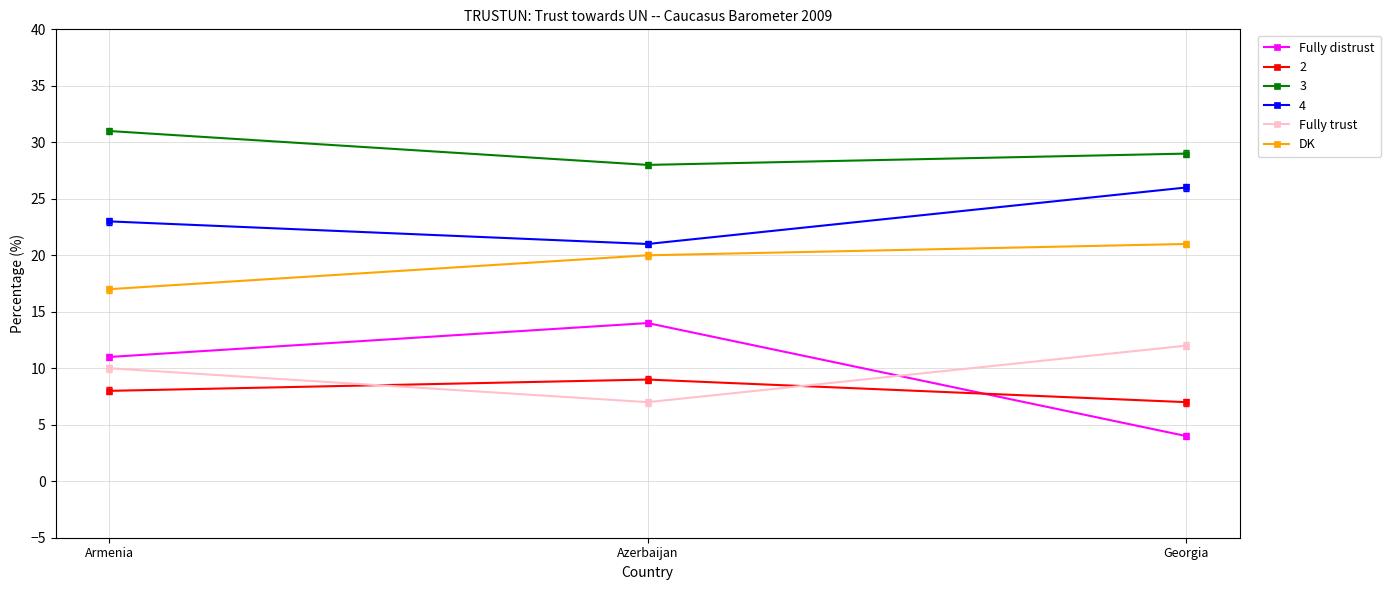

The Fully distrust series shows 9 at Azerbaijan. True or false?

False